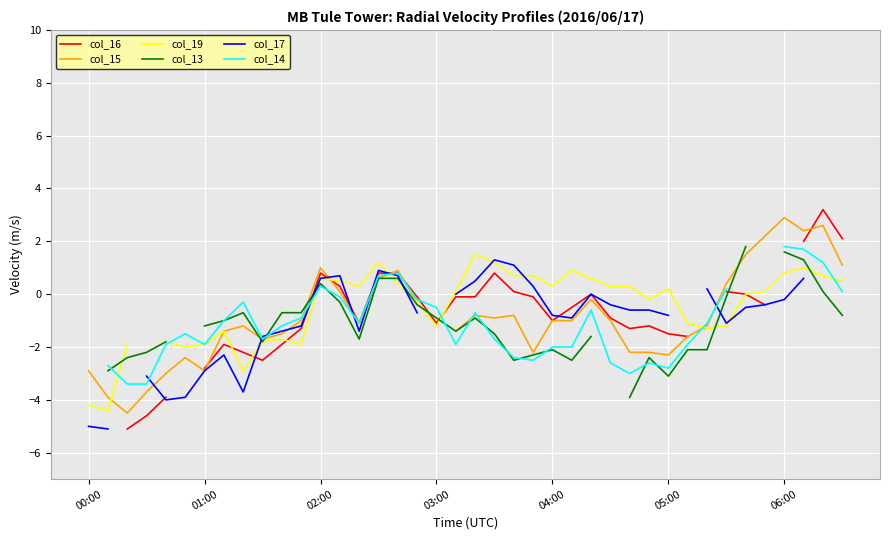

Where does the col_14 series first go above -1?

8